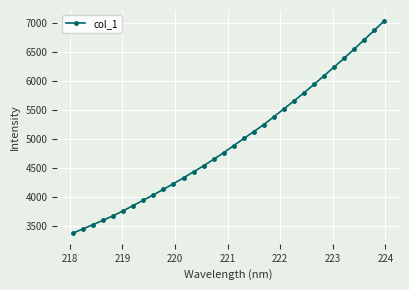

True or false: the data has more than 0 interior local peaks.

False